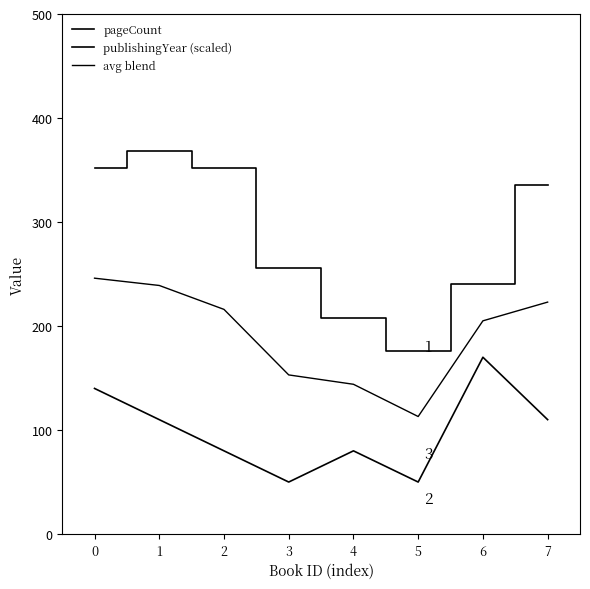

At which category does the chart reach its minimum across all series?

3